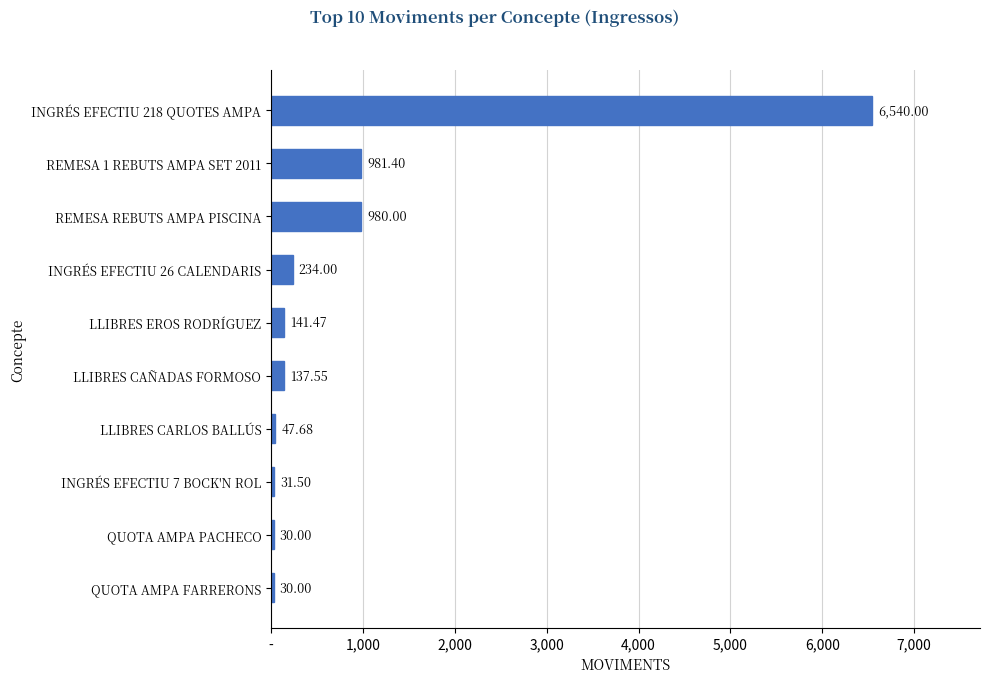

Are the bars horizontal?

Yes